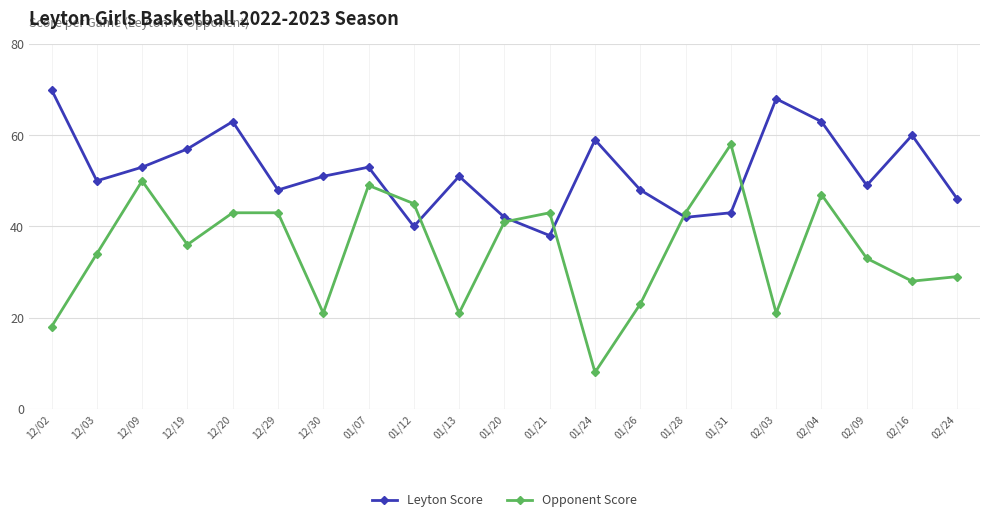

What are all the series names shown in the legend?

Leyton Score, Opponent Score